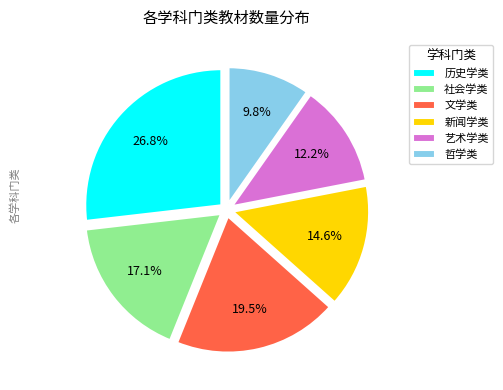

Between 艺术学类 and 文学类, which is larger?

文学类